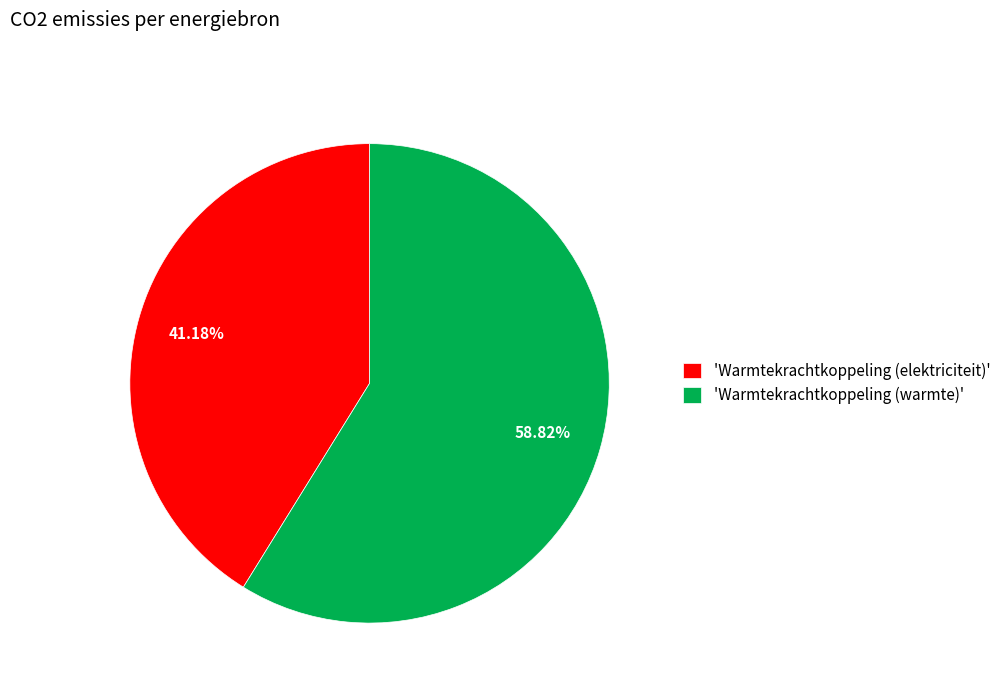

Rank the categories by value from highest to lowest.

'Warmtekrachtkoppeling (warmte)', 'Warmtekrachtkoppeling (elektriciteit)'